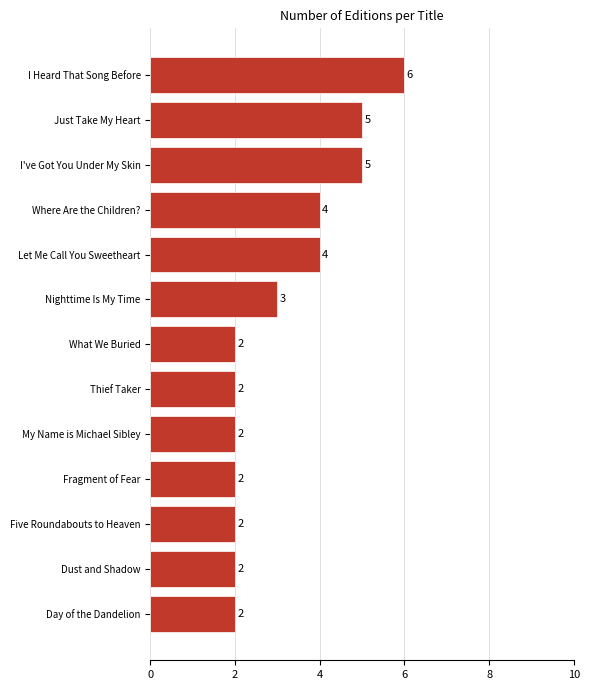

What is the greatest value displayed?

6